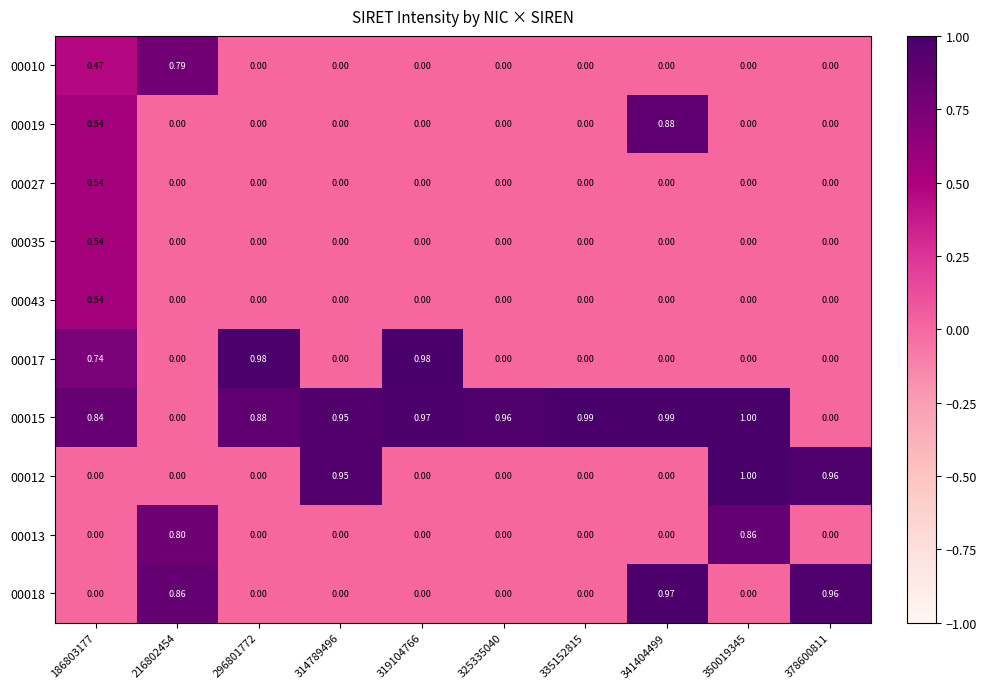

Is the value of 00015 at 186803177 greater than the value of 00013 at 314789496?

Yes